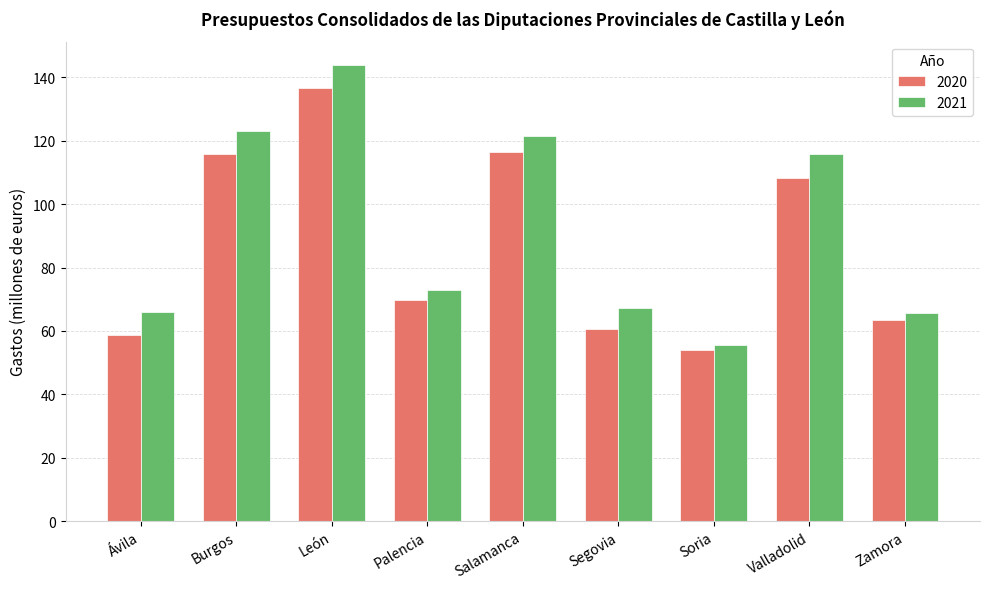

Is the value of 2021 at Ávila greater than the value of 2020 at Segovia?

Yes